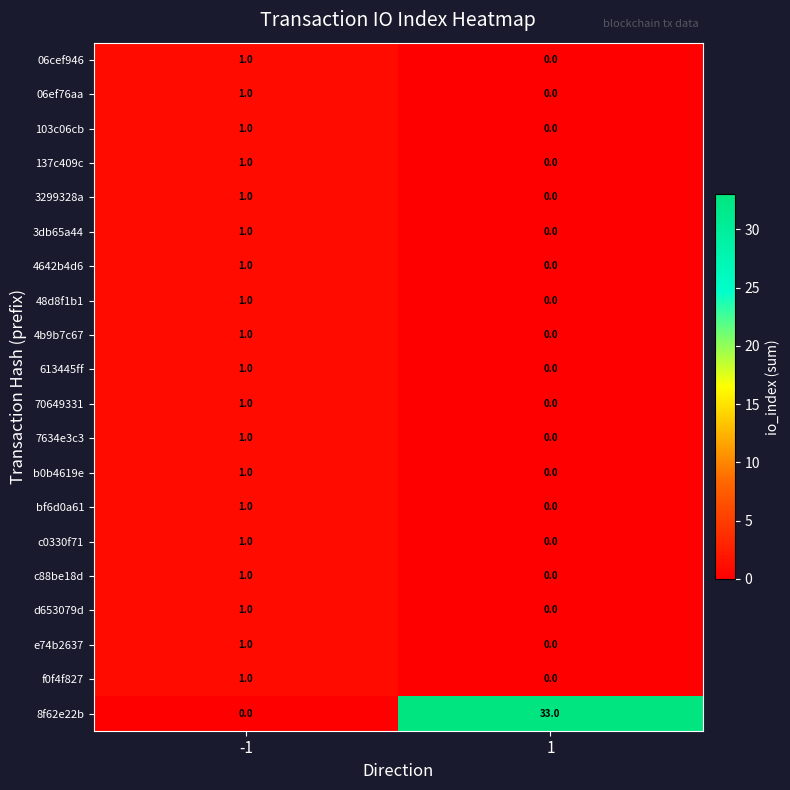

At which category is the sum across all series the highest?

1